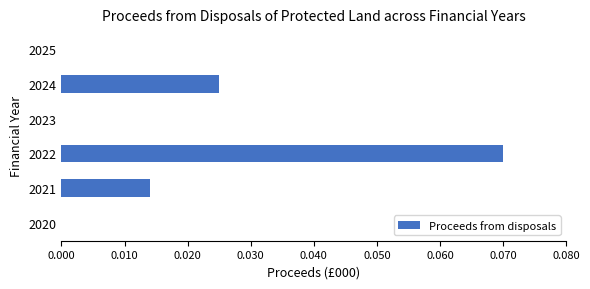

Is it true that the value at 2023 is 0.0?

True